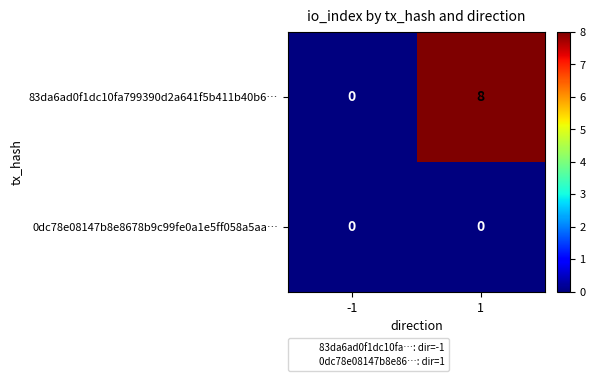

Which series has the largest range (max minus min)?

83da6ad0f1dc10fa799390d2a641f5b411b40b6…